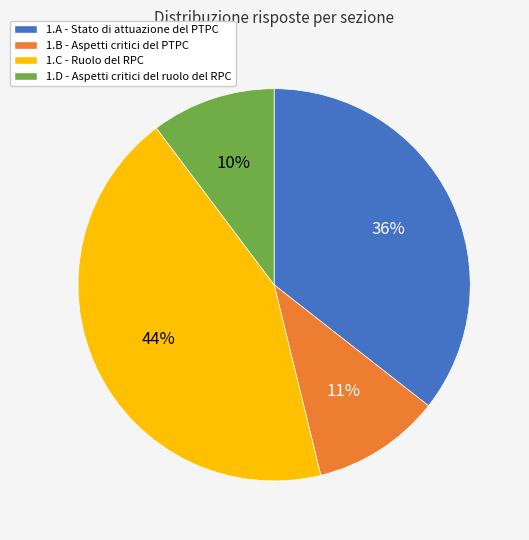

Combined, do 1.B and 1.D account for over 50%?

No